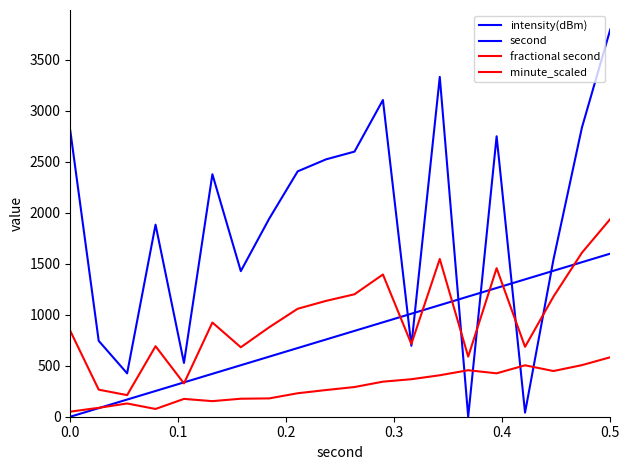

True or false: second and intensity(dBm) intersect in this chart.

True